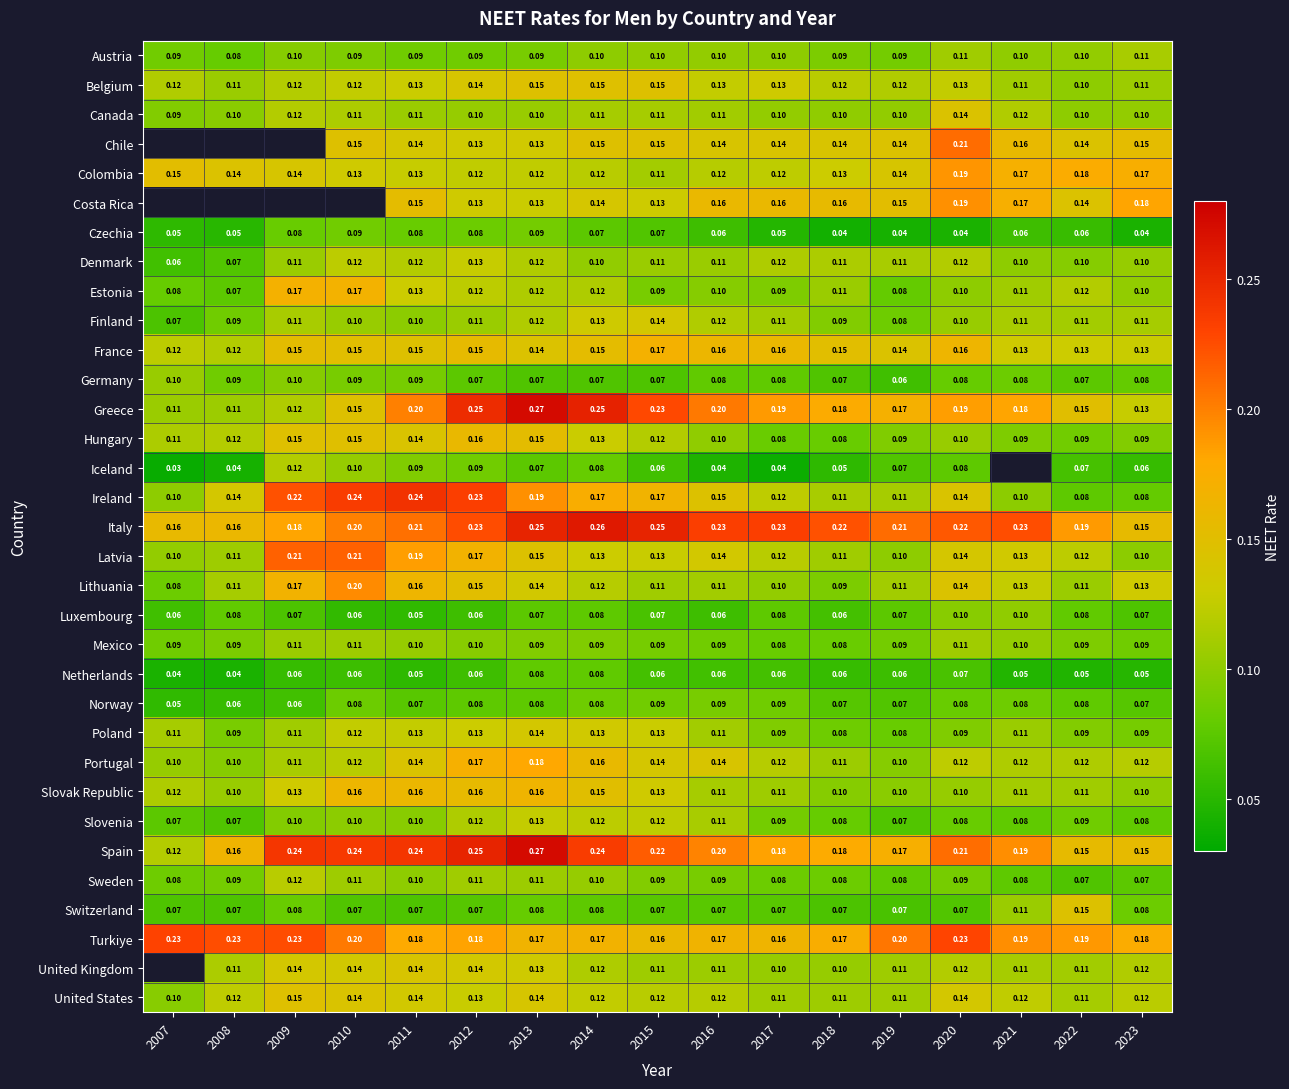

How many Estonia values are between 0 and 1?

17